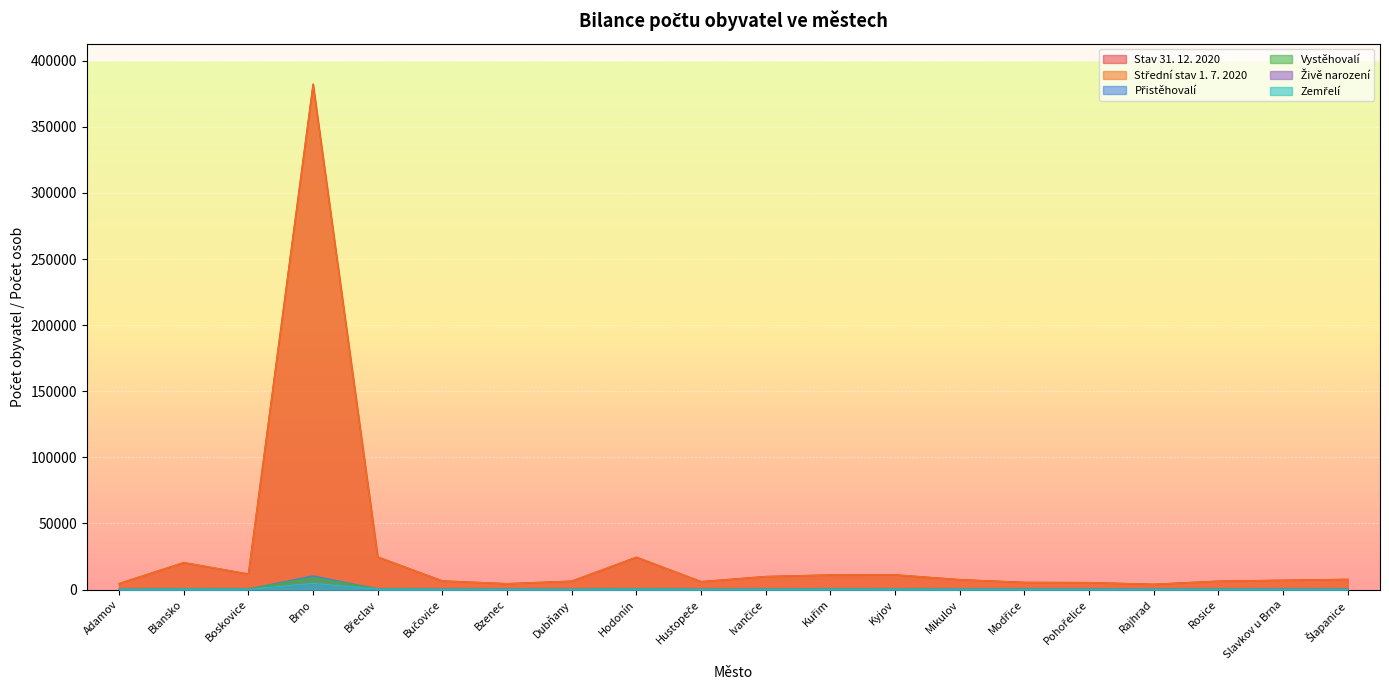

At which category is the sum across all series the highest?

Brno